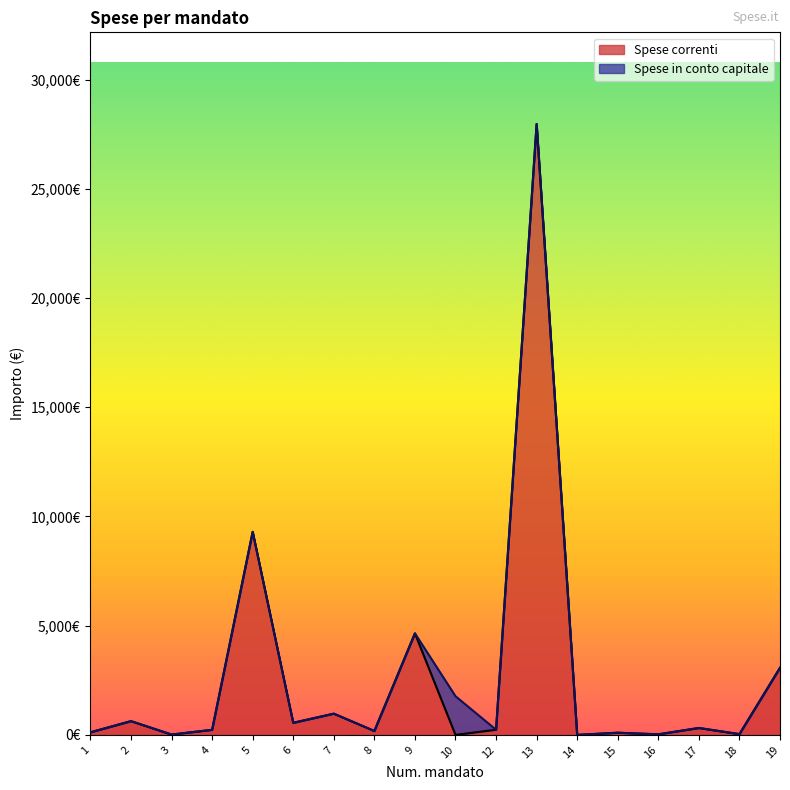

What is the difference between the maximum and minimum values?

27972.3